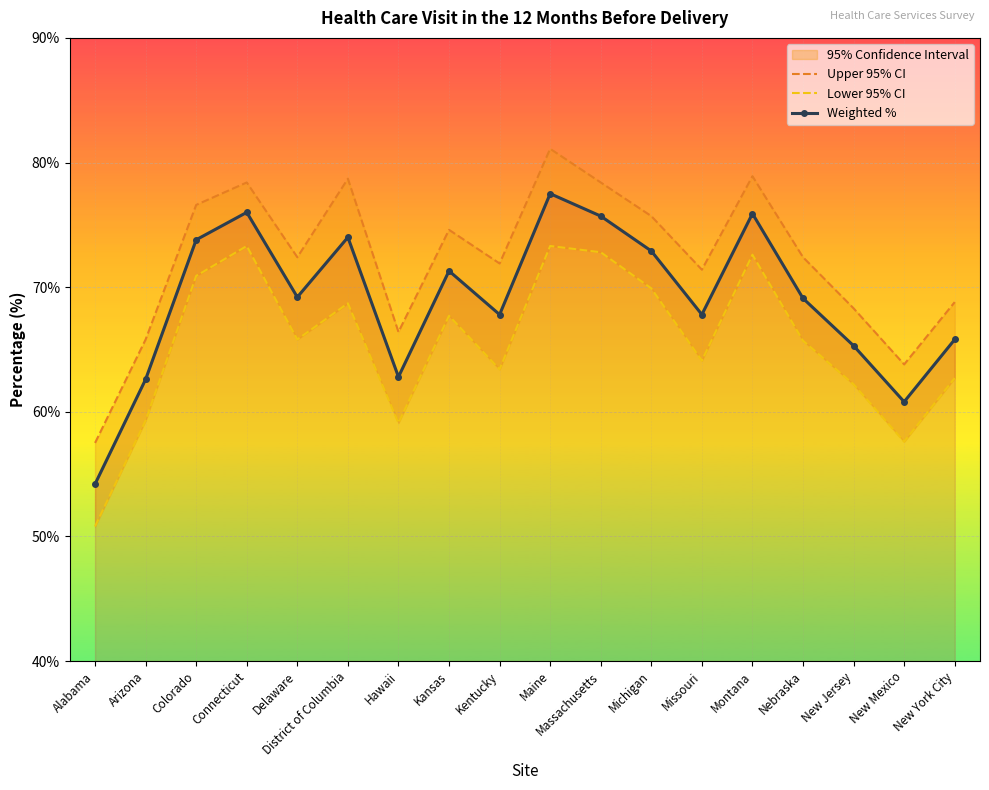

What is the maximum value shown in the chart?

81.1